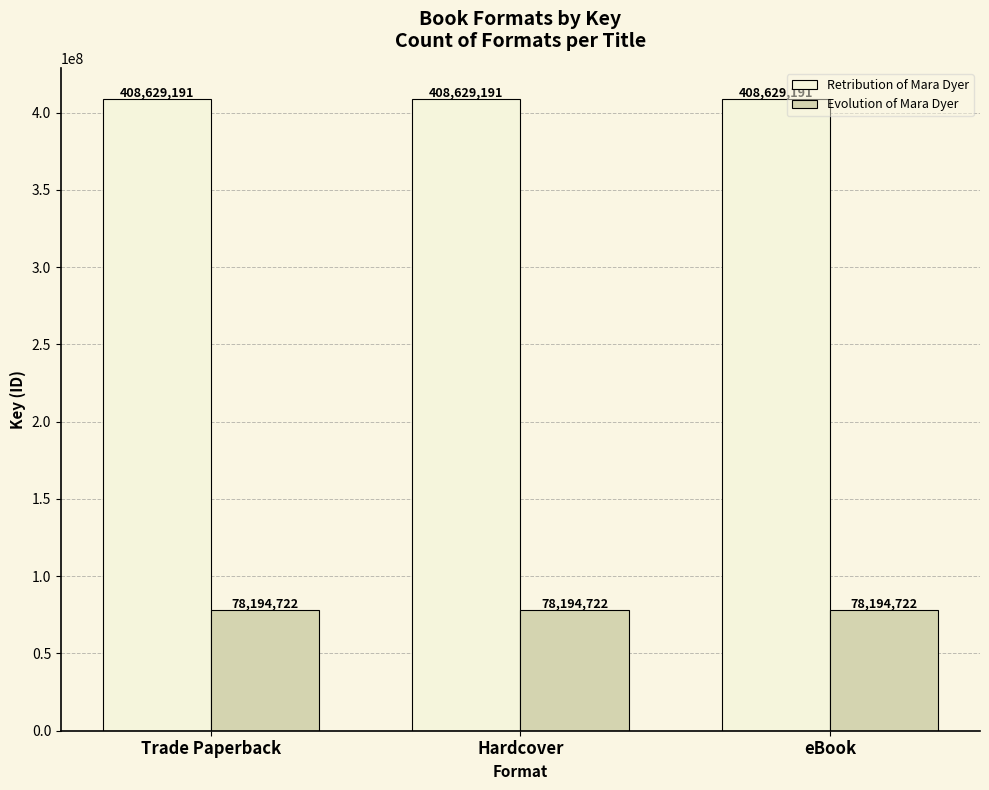

Reading left to right, what are all the values shown in this chart?

Retribution of Mara Dyer: Trade Paperback=408629191	Hardcover=408629191	eBook=408629191
Evolution of Mara Dyer: Trade Paperback=78194722	Hardcover=78194722	eBook=78194722